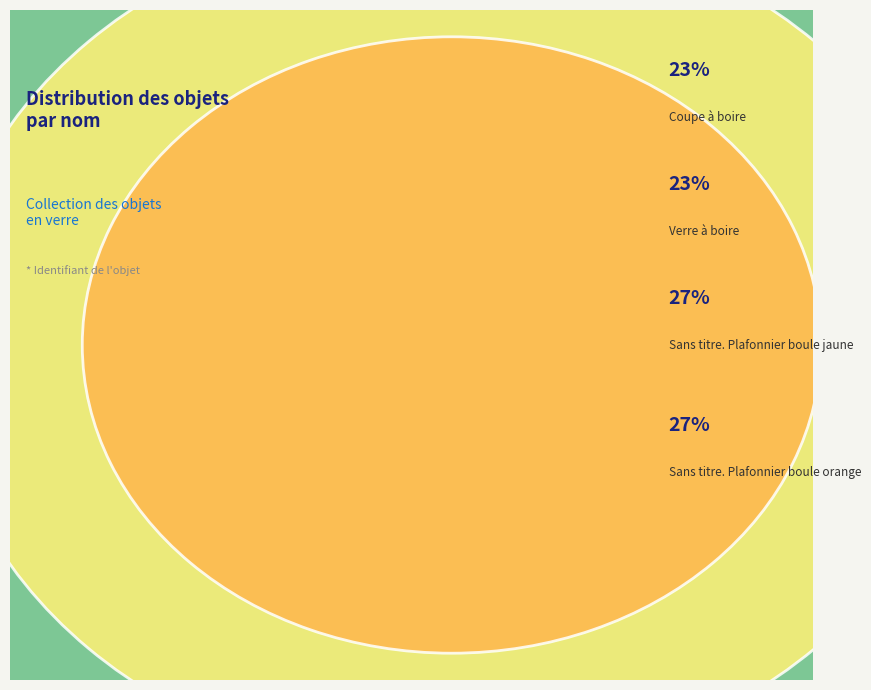

Rank the categories by value from highest to lowest.

Sans titre. Plafonnier boule orange, Sans titre. Plafonnier boule jaune, Verre à boire, Coupe à boire